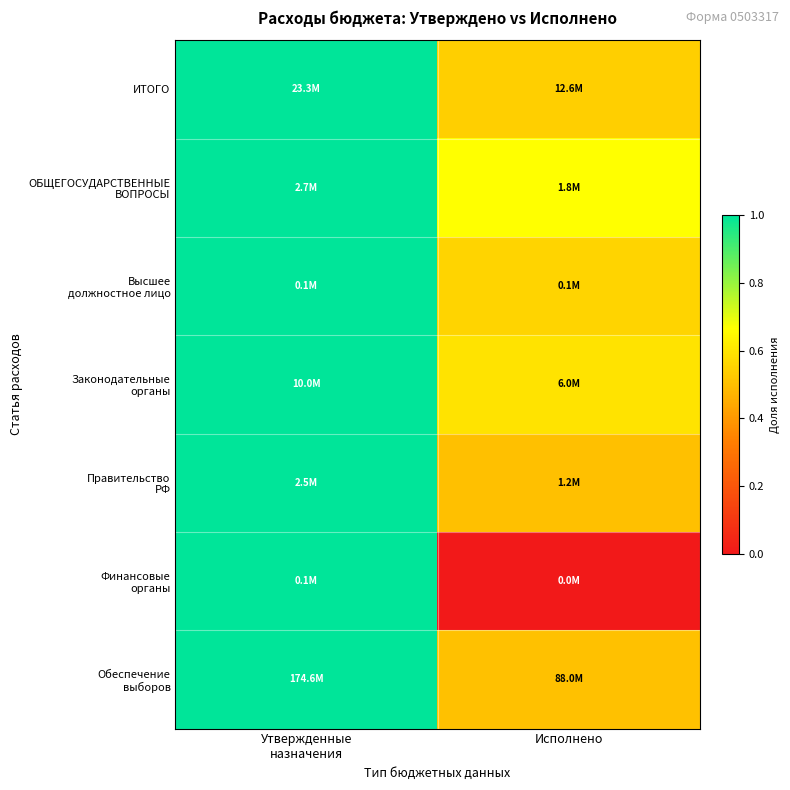

At how many categories does at least one series exceed 0?

2